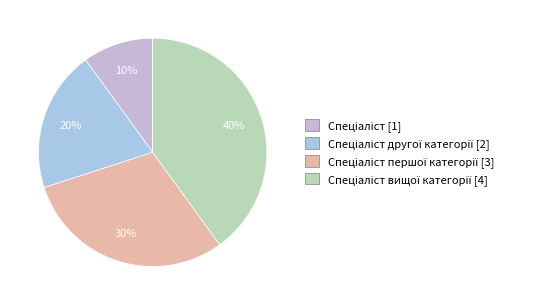

Count the number of slices in the pie.

4